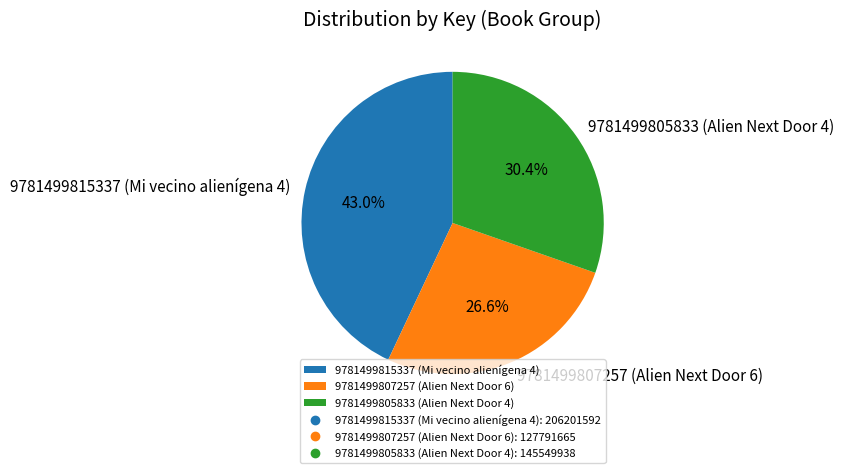

To the nearest percent, what is the difference between the largest and smallest slice percentages?

16%